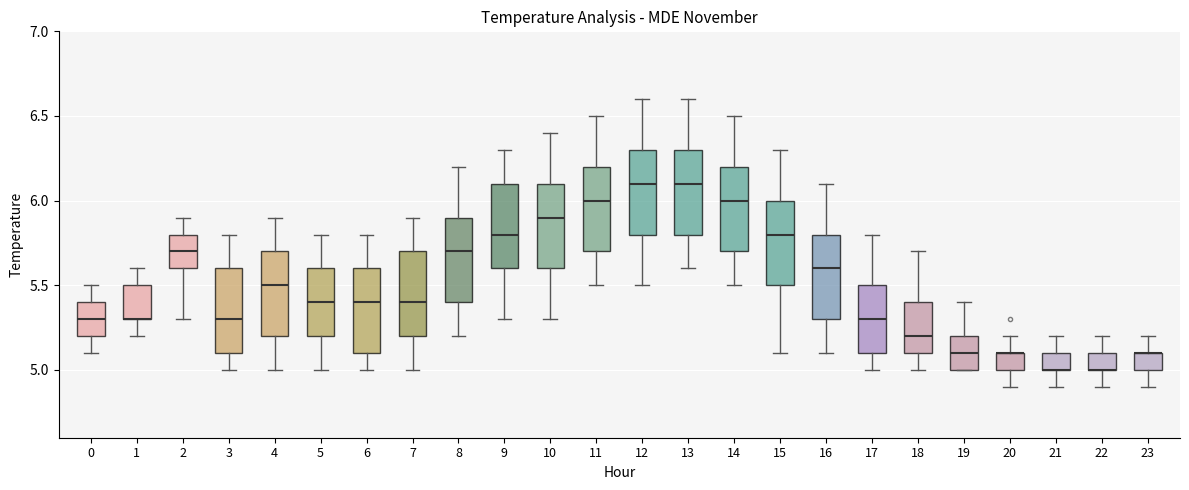

Reading left to right, transcribe this box plot: for each box, give where its median line is, the range the box spans, and where its two whiskers end, as read against the y-axis. The values are not printed on the chart, so give them approximately, as read against the axis.

0: median 5.3, box 5.2 to 5.4, whiskers 5.1 to 5.5
1: median 5.3 (drawn on the box's lower edge), box 5.3 to 5.5, whiskers 5.2 to 5.6
2: median 5.7, box 5.6 to 5.8, whiskers 5.3 to 5.9
3: median 5.3, box 5.1 to 5.6, whiskers 5.0 to 5.8
4: median 5.5, box 5.2 to 5.7, whiskers 5.0 to 5.9
5: median 5.4, box 5.2 to 5.6, whiskers 5.0 to 5.8
6: median 5.4, box 5.1 to 5.6, whiskers 5.0 to 5.8
7: median 5.4, box 5.2 to 5.7, whiskers 5.0 to 5.9
8: median 5.7, box 5.4 to 5.9, whiskers 5.2 to 6.2
9: median 5.8, box 5.6 to 6.1, whiskers 5.3 to 6.3
10: median 5.9, box 5.6 to 6.1, whiskers 5.3 to 6.4
11: median 6.0, box 5.7 to 6.2, whiskers 5.5 to 6.5
12: median 6.1, box 5.8 to 6.3, whiskers 5.5 to 6.6
13: median 6.1, box 5.8 to 6.3, whiskers 5.6 to 6.6
14: median 6.0, box 5.7 to 6.2, whiskers 5.5 to 6.5
15: median 5.8, box 5.5 to 6.0, whiskers 5.1 to 6.3
16: median 5.6, box 5.3 to 5.8, whiskers 5.1 to 6.1
17: median 5.3, box 5.1 to 5.5, whiskers 5.0 to 5.8
18: median 5.2, box 5.1 to 5.4, whiskers 5.0 to 5.7
19: median 5.1, box 5.0 to 5.2, whiskers 5.0 to 5.4
20: median 5.1 (drawn on the box's upper edge), box 5.0 to 5.1, whiskers 4.9 to 5.2
21: median 5.0 (drawn on the box's lower edge), box 5.0 to 5.1, whiskers 4.9 to 5.2
22: median 5.0 (drawn on the box's lower edge), box 5.0 to 5.1, whiskers 4.9 to 5.2
23: median 5.1 (drawn on the box's upper edge), box 5.0 to 5.1, whiskers 4.9 to 5.2